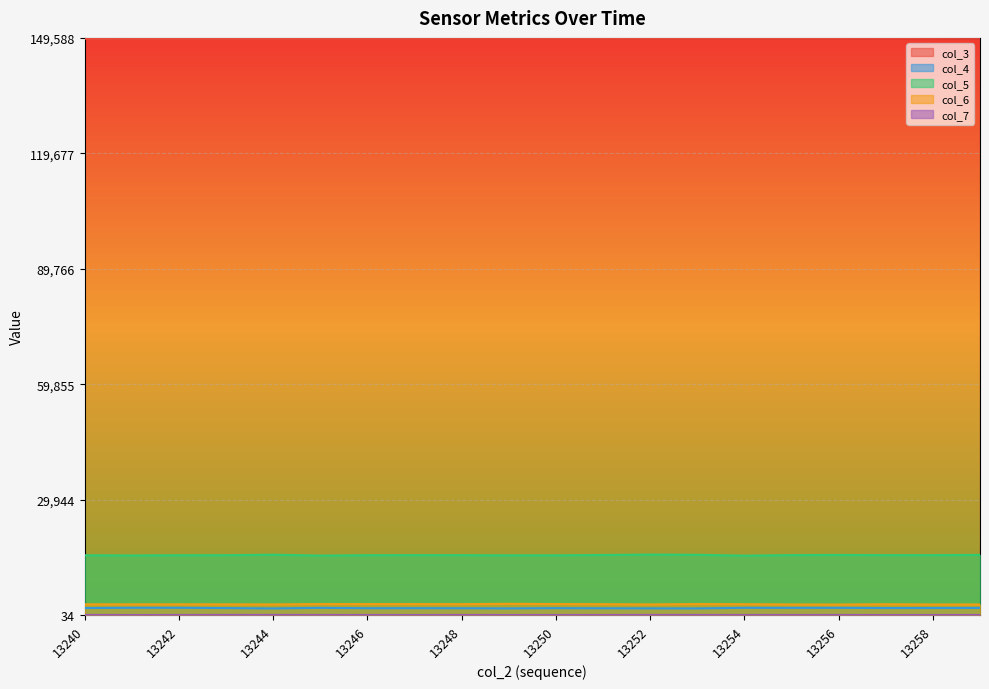

What is the maximum value shown in the chart?

1.0